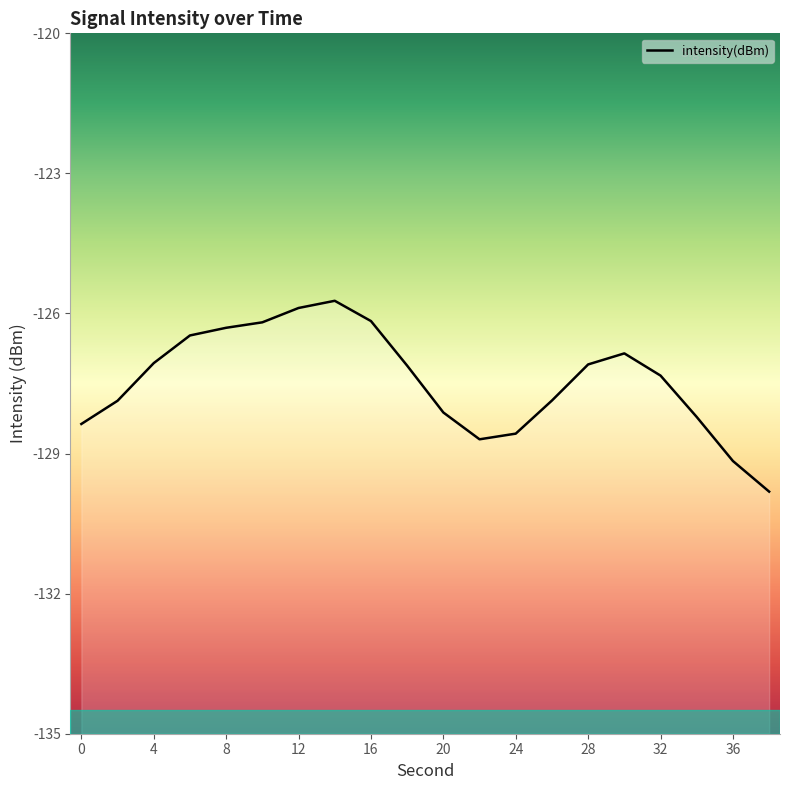

How many interior local peaks (higher than both neighbors) does the data have?

2